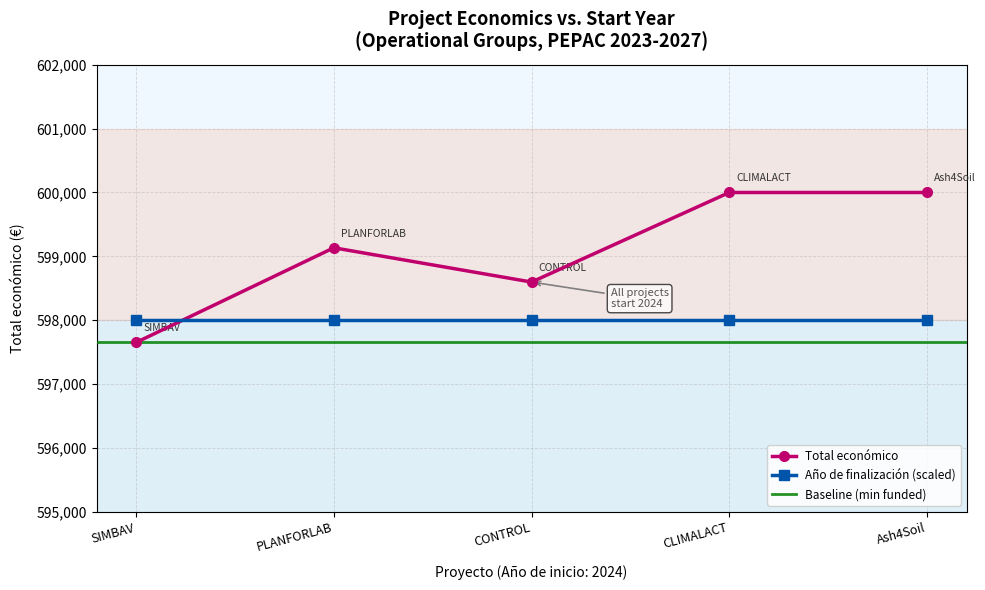

At which category does the data reach its first local peak?

PLANFORLAB